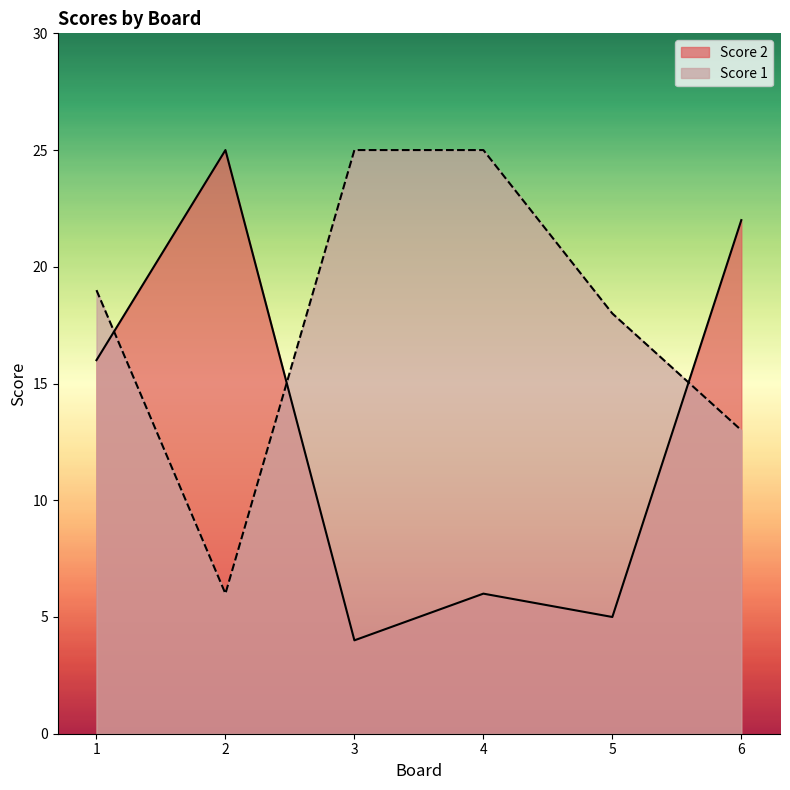

What is the value of the Score 2 point at the 4th from the left?

6